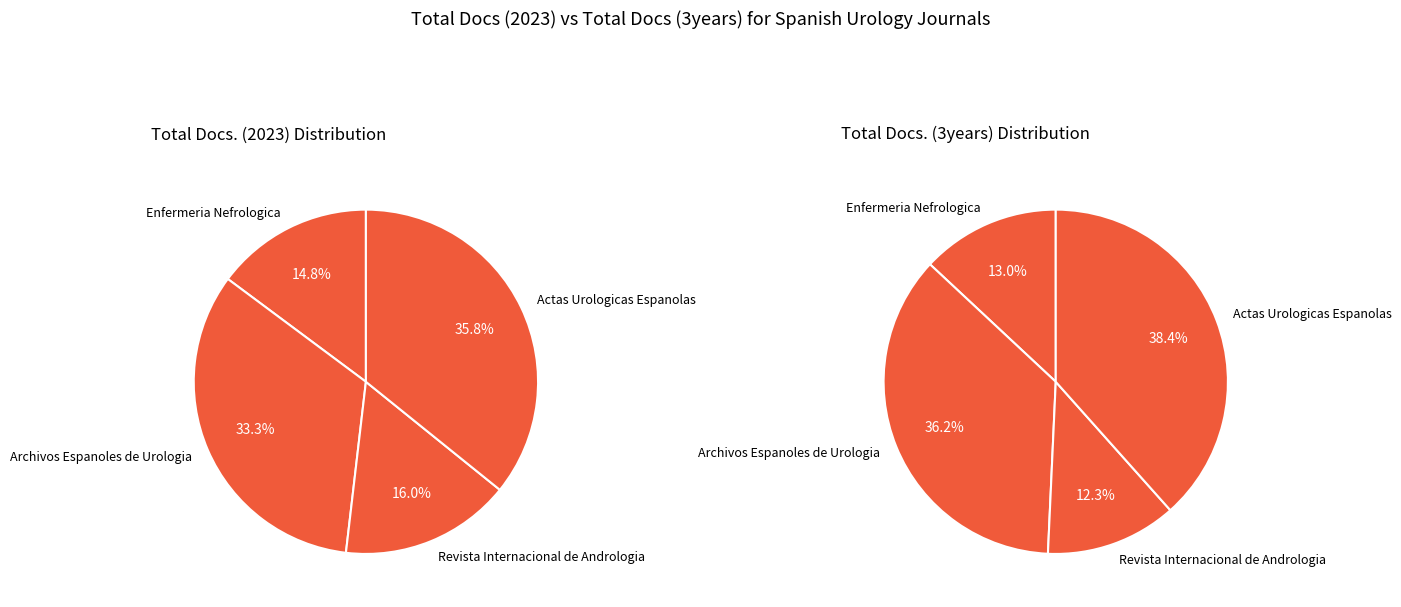

Rank the series by their maximum value, from lowest to highest.

Total Docs. (2023), Total Docs. (3years)